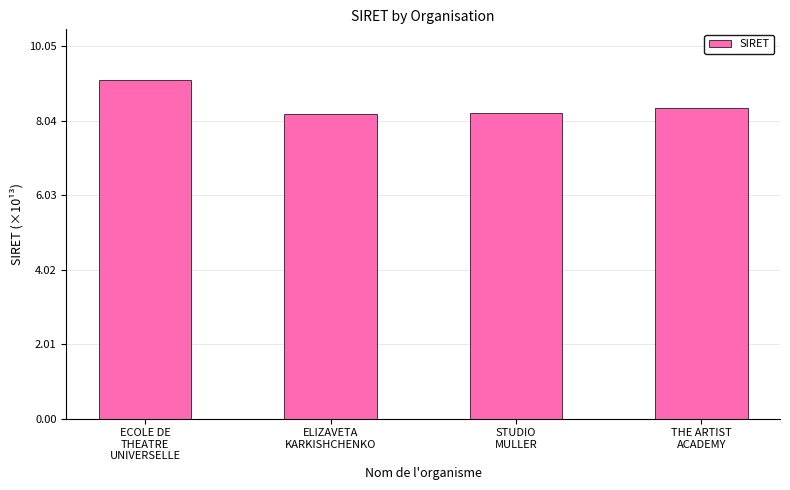

Is it true that the value at ECOLE DE
THEATRE
UNIVERSELLE is 15.1?

False